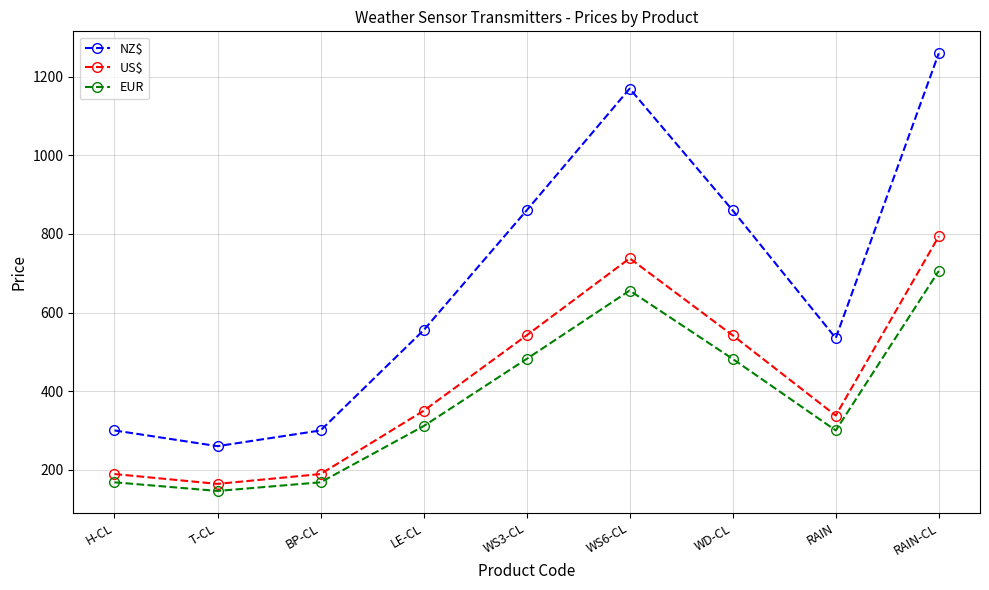

At which category does NZ$ reach its first local peak?

WS6-CL